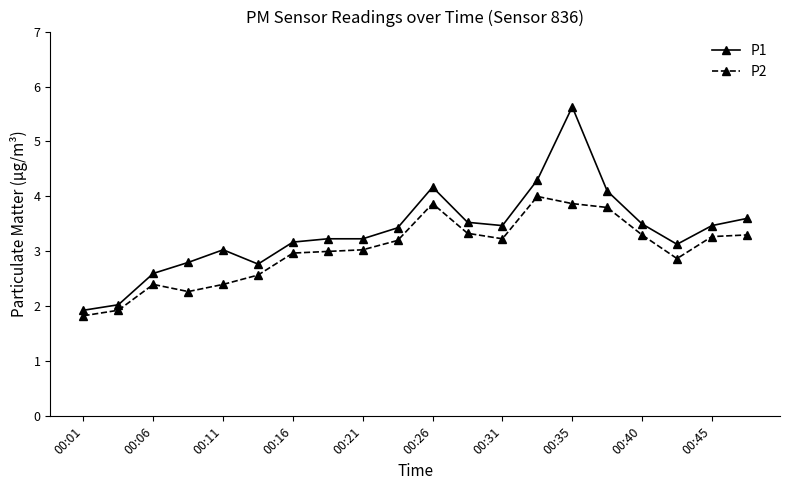

What is the value of the P1 point at the 13th from the left?

3.5